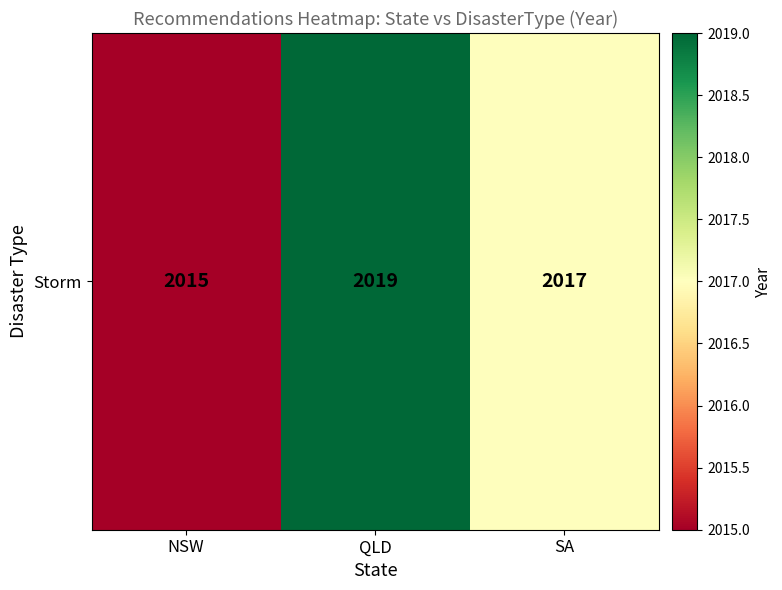

How many data points does each series have?

3